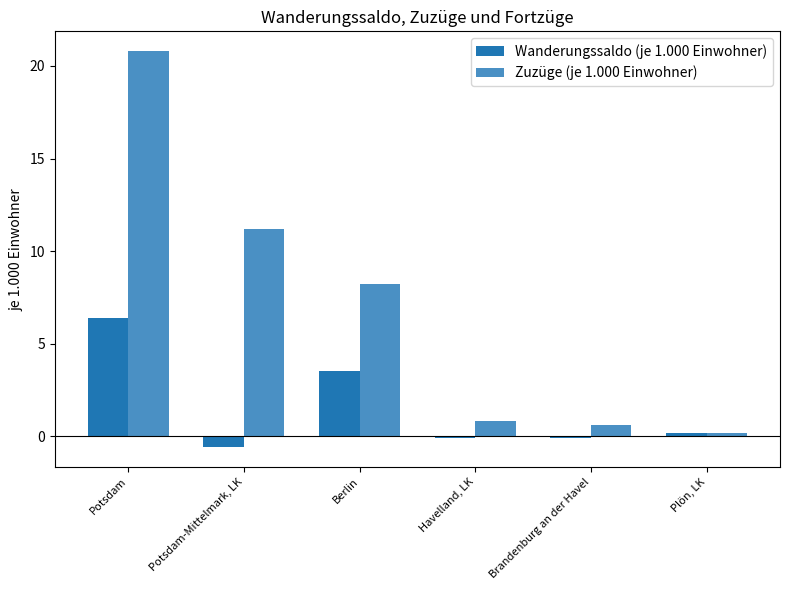

What are all the series names shown in the legend?

Wanderungssaldo (je 1.000 Einwohner), Zuzüge (je 1.000 Einwohner)